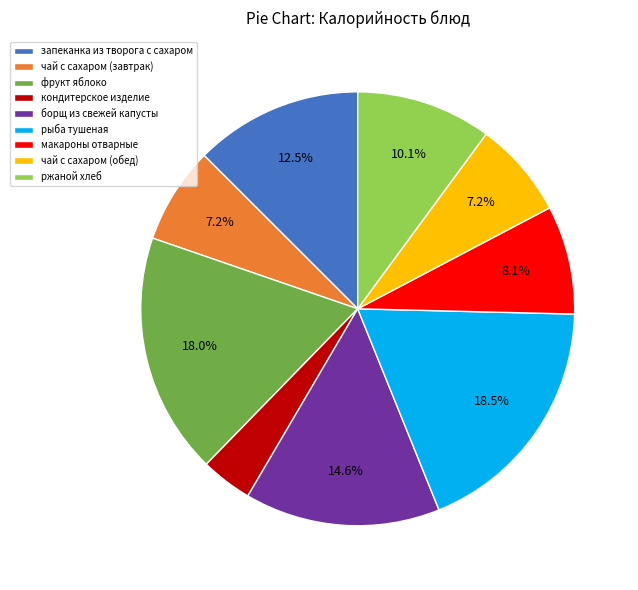

Combined, what portion of the pie is ржаной хлеб and запеканка из творога с сахаром?

22.6%